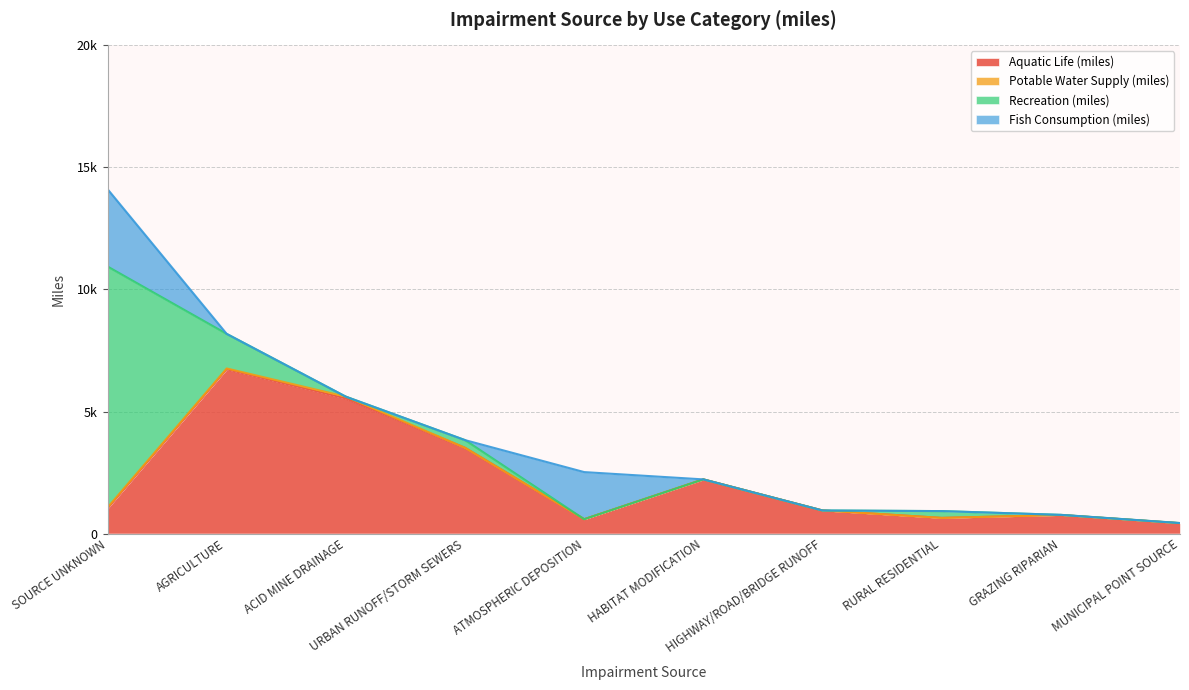

At which category does Aquatic Life (miles) reach its first local peak?

AGRICULTURE